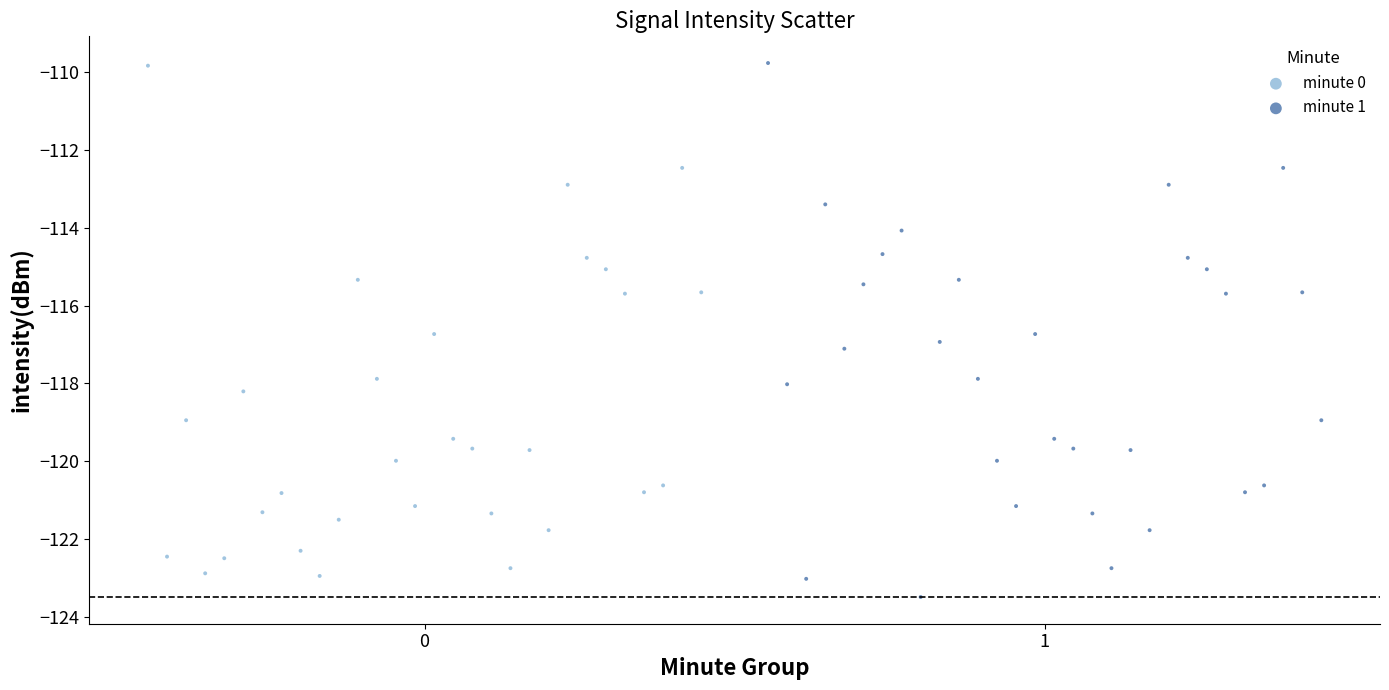

Which series reaches the minimum Y coordinate?

minute 1